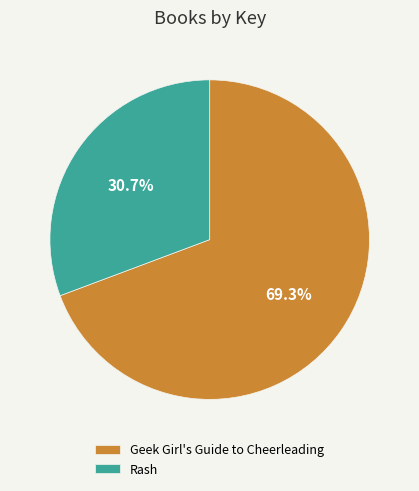

Is there a majority slice in this chart?

Yes